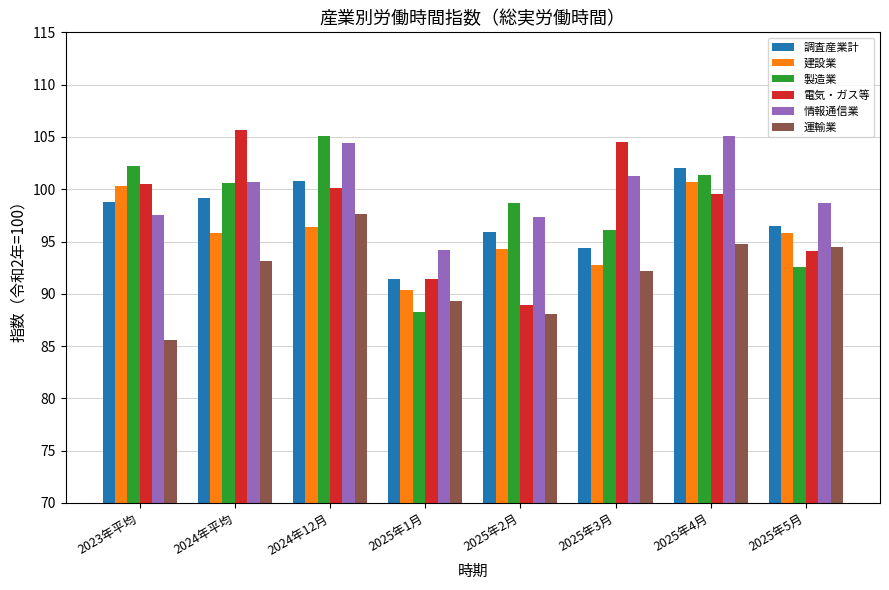

What is the spread (max minus min) of values at 2025年2月?

10.6